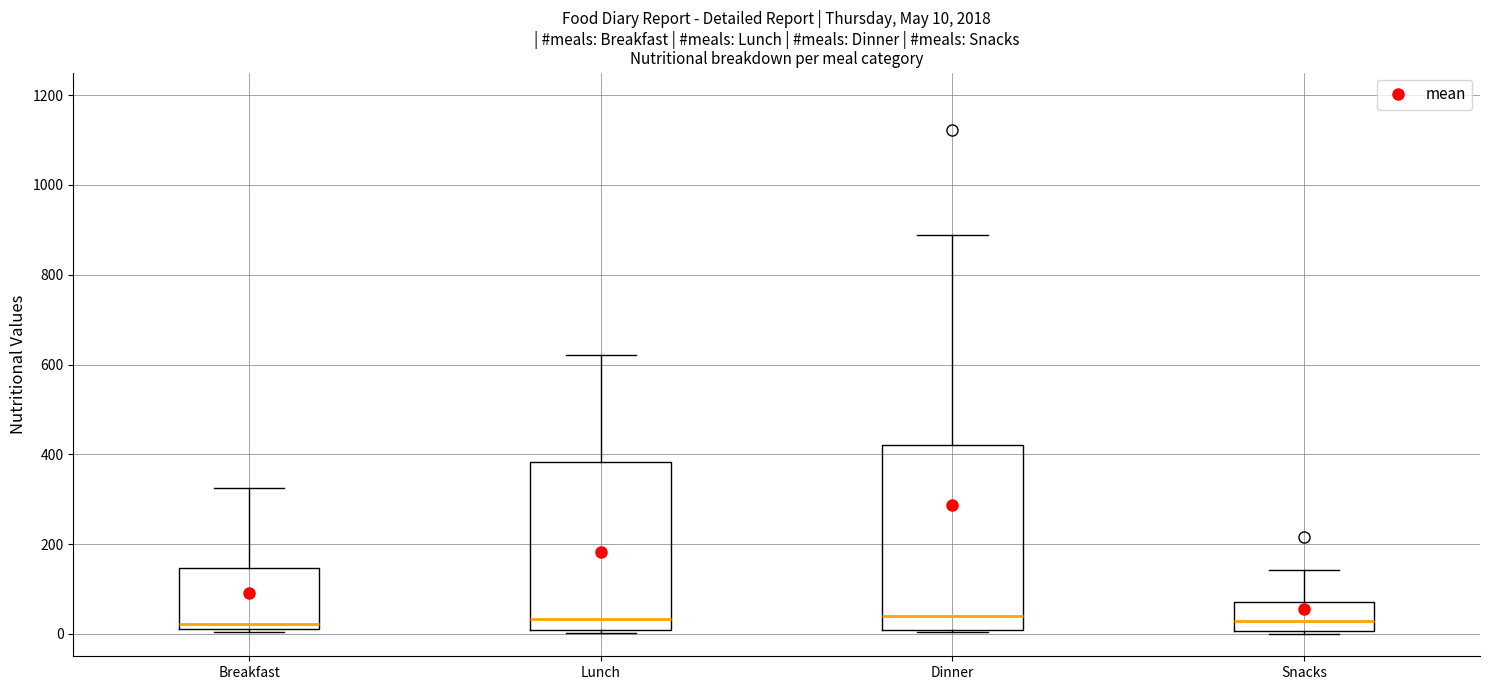

Comparing the boxes themselves (not the whiskers), which one is the tallest?

Dinner